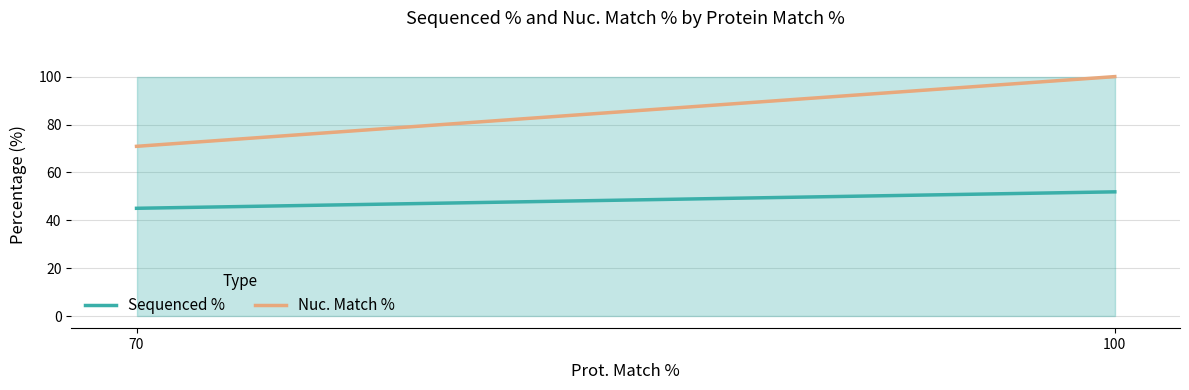

Which category has the highest value in the Sequenced % series?

100